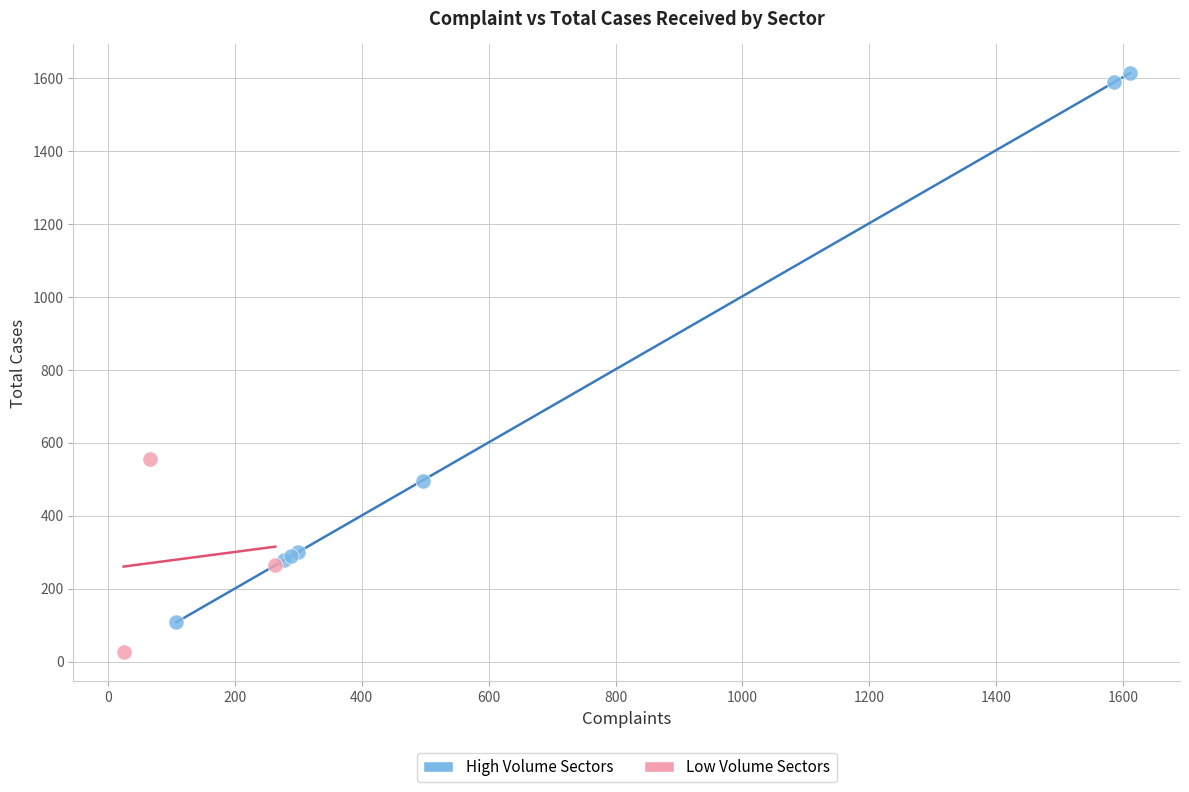

Which series contains the lowest Y value?

Low Volume Sectors